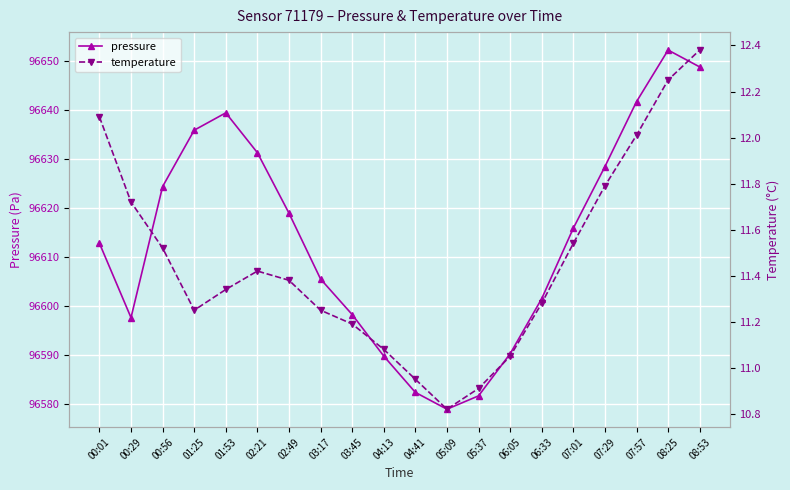

True or false: pressure has more than 0 points higher than both neighbors.

True